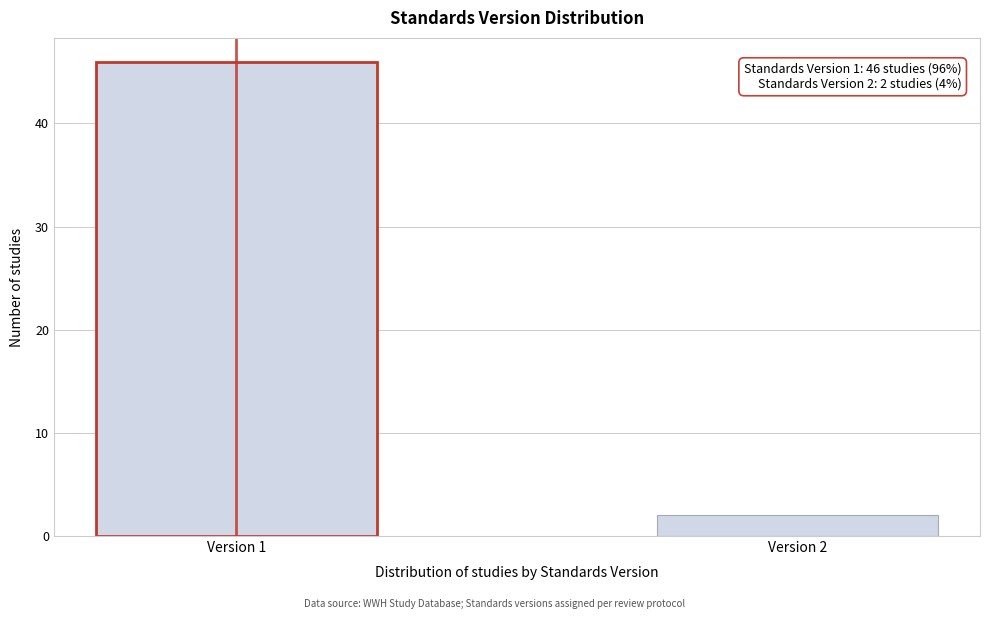

Reading left to right, list all the values displayed in this chart.

46	2